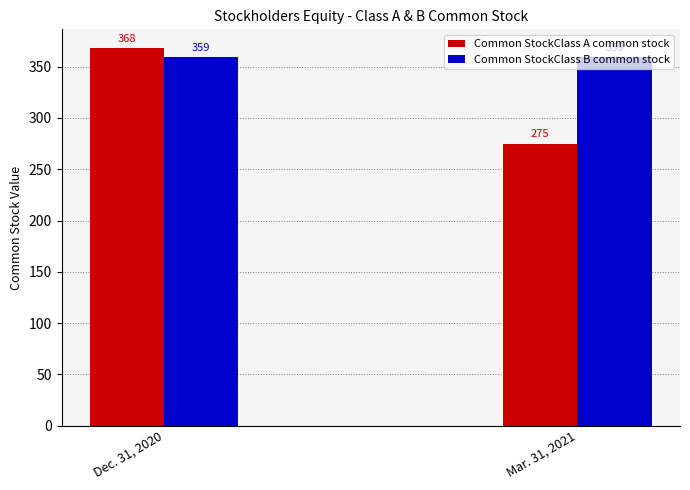

Reading right to left, what are all the values shown in this chart?

Common StockClass A common stock: 275	368
Common StockClass B common stock: 359	359